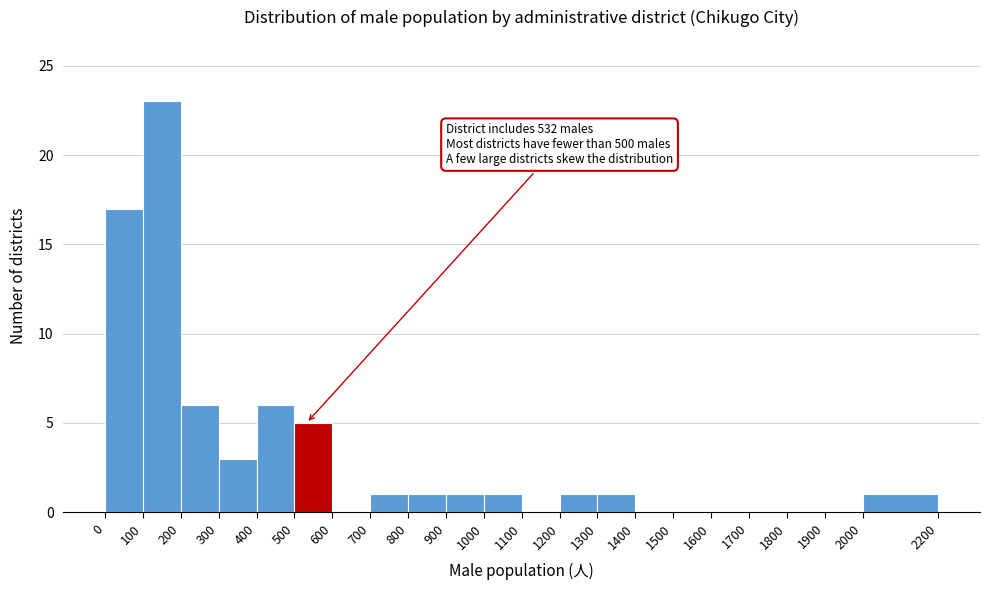

Over which range of the x-axis is the bar tallest?

100 to 200